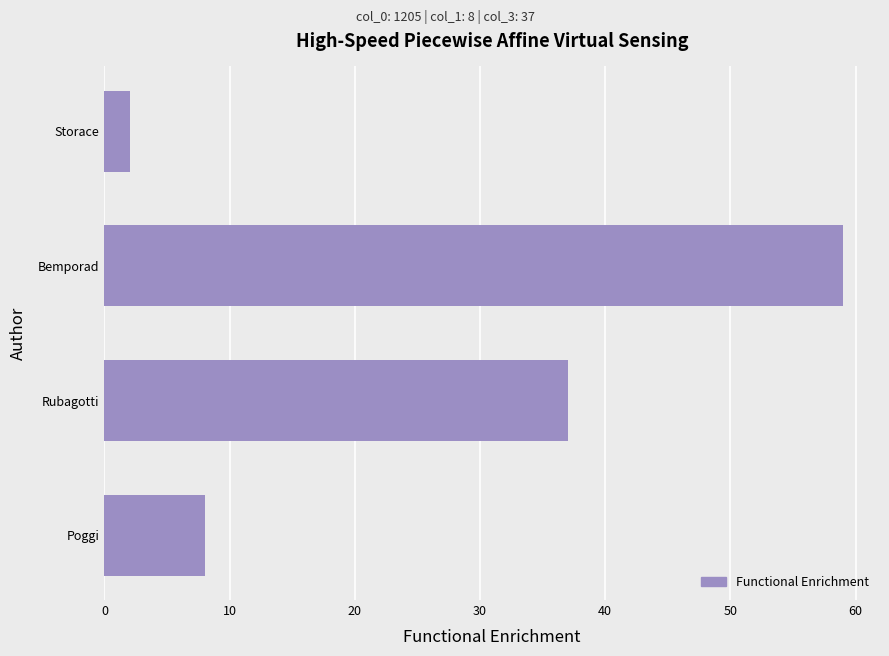

Count the number of data series in this chart.

1